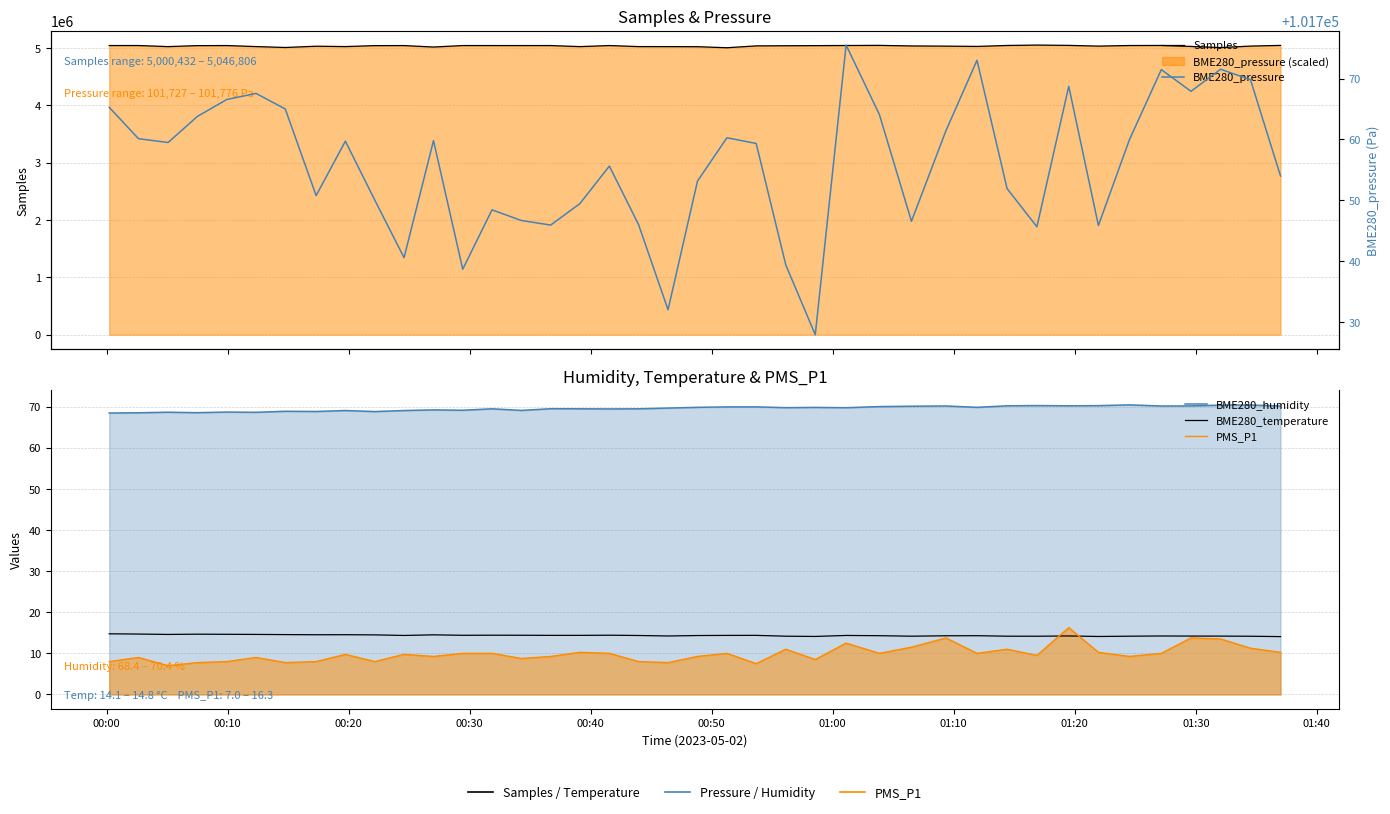

True or false: BME280_humidity has more than 2 interior local peaks.

True